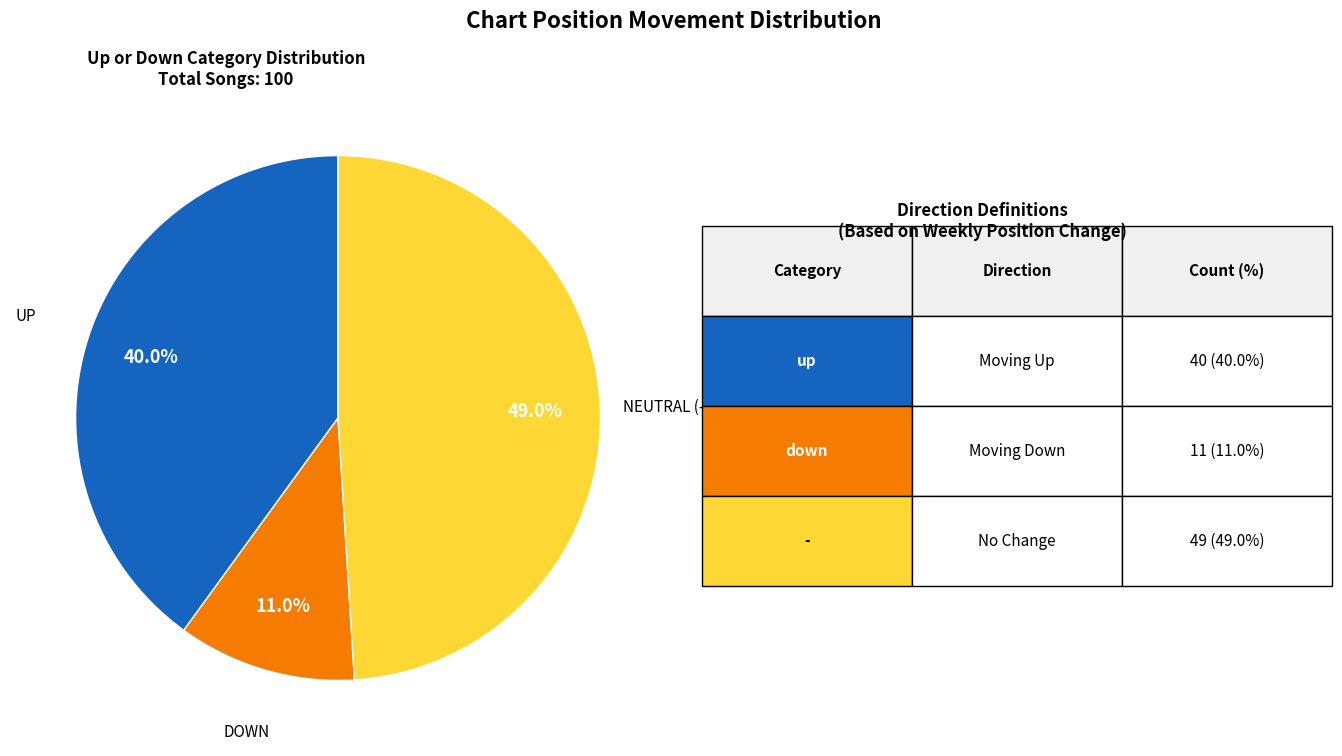

Is there any slice that represents more than half of the pie?

No